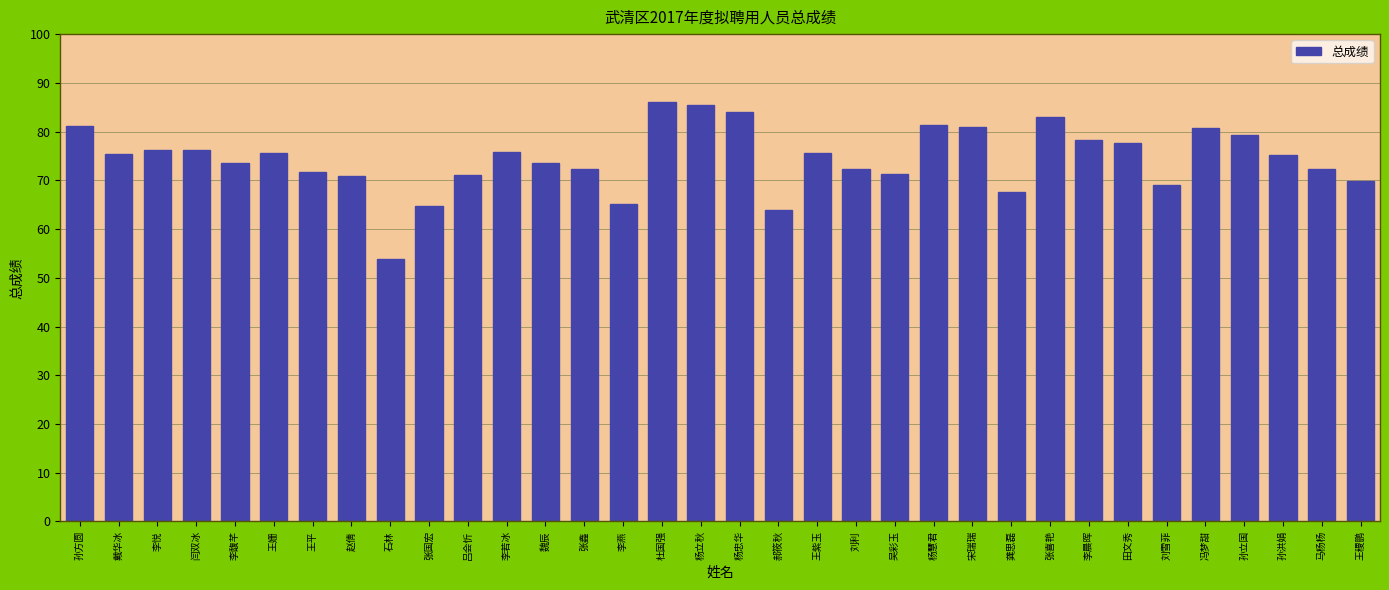

What position from the left is 李晨晖?

27